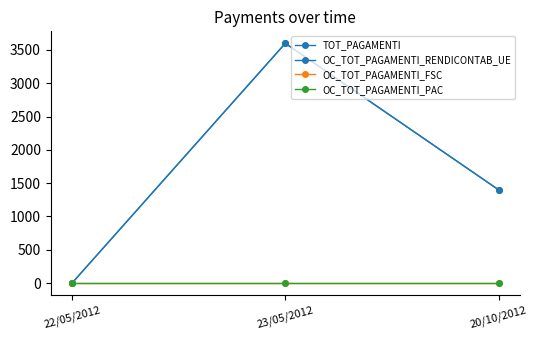

Is this an area chart (filled region under the line)?

No